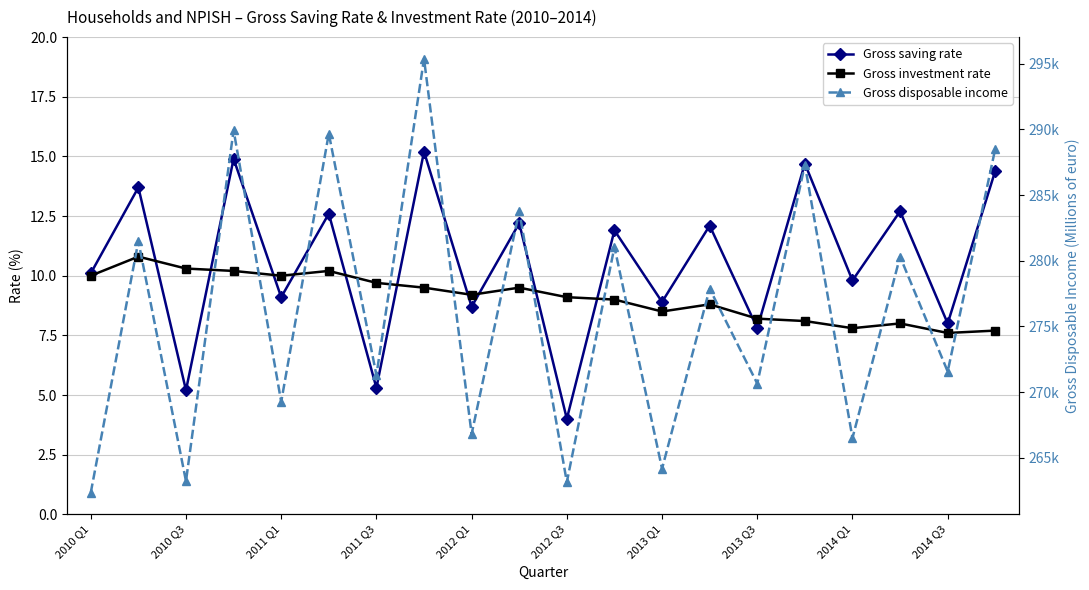

At how many categories does at least one series exceed 57760?

20